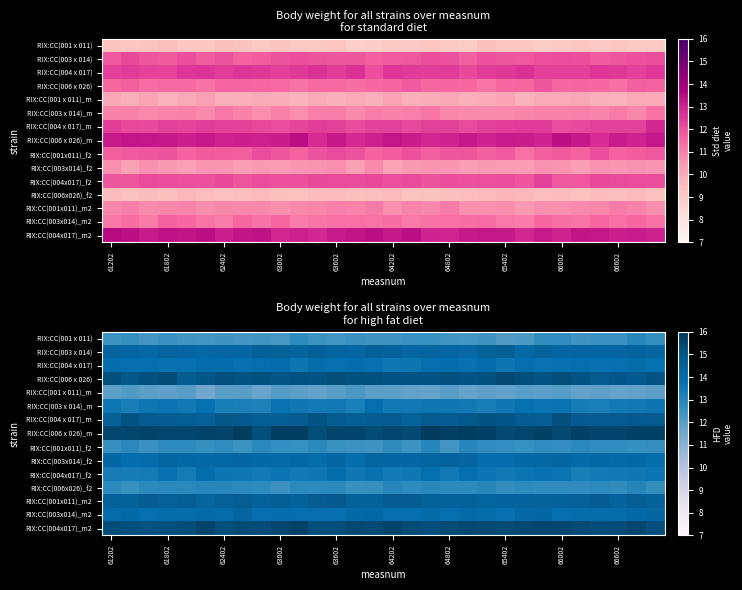

True or false: RIX:CC(006 x 026)_m has a value of 20.4 at 61802.

False